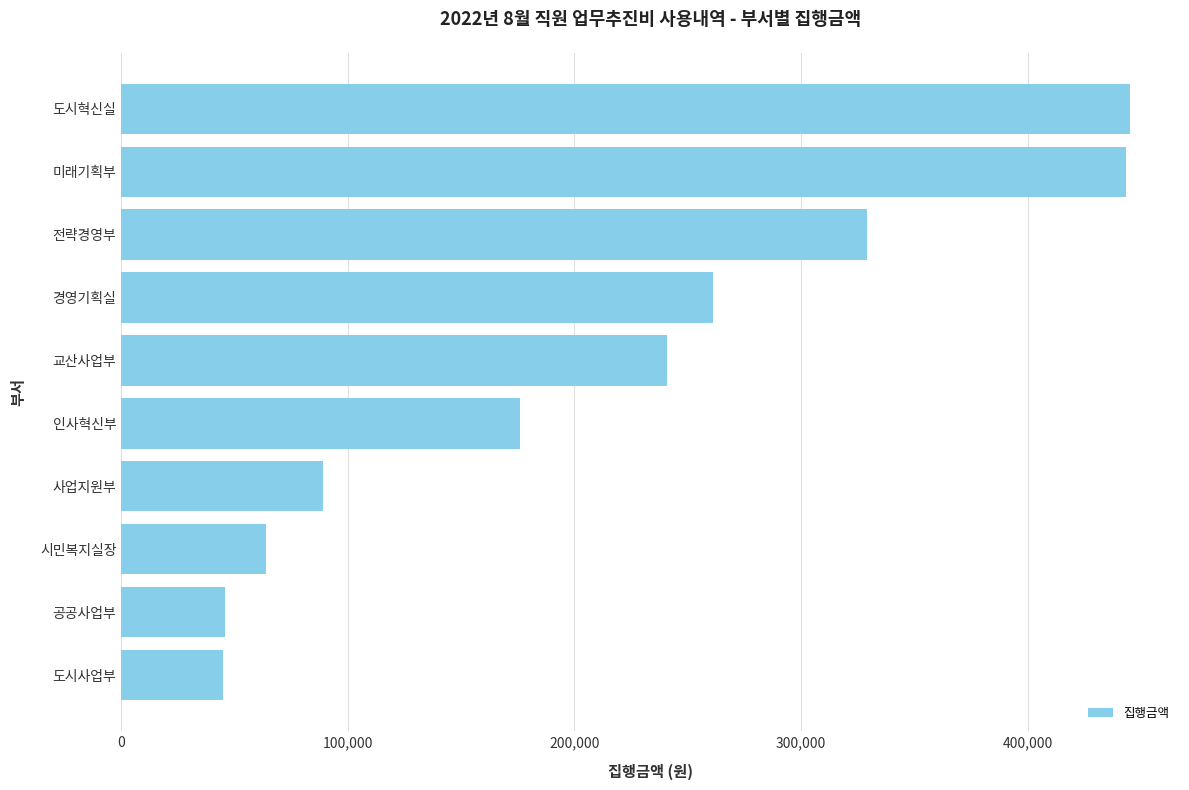

What is the difference between the maximum and minimum values?

400000